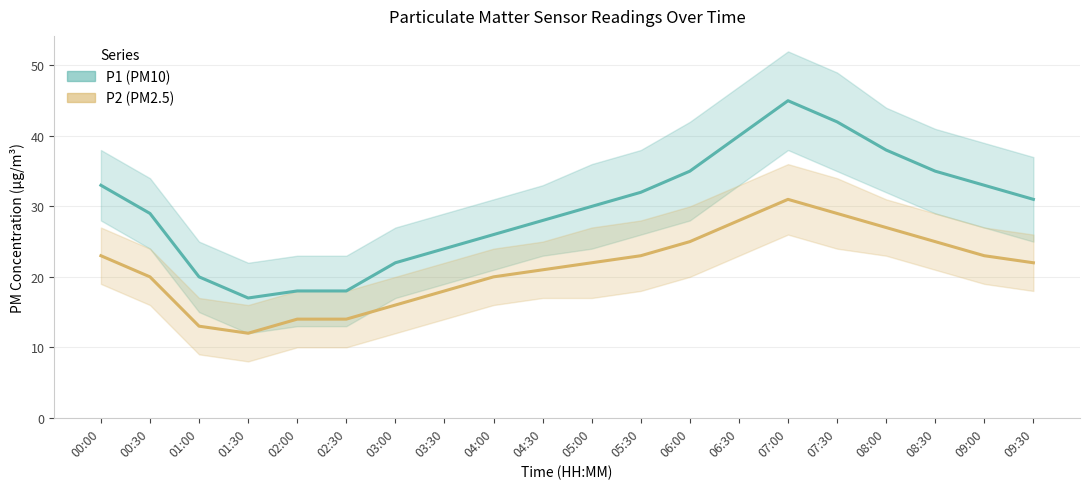

What is the value of the P2 (PM2.5) point at the 11th from the left?

22